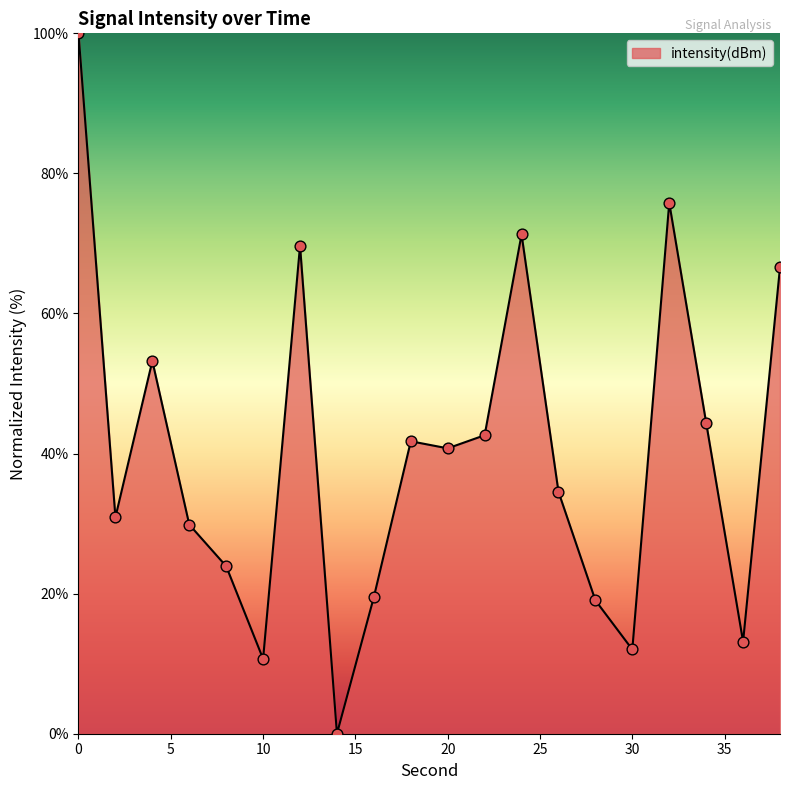

What is the difference between the maximum and minimum values?

100.0